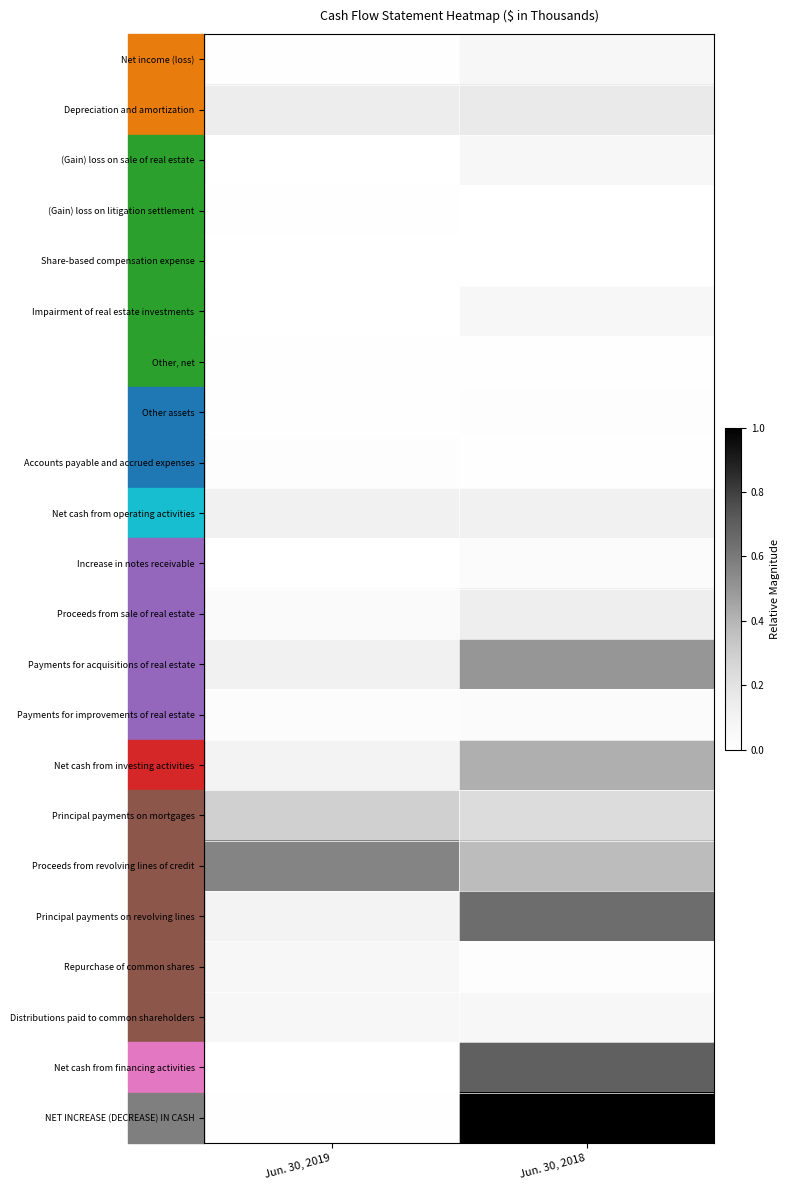

Which series has the largest range (max minus min)?

NET INCREASE (DECREASE) IN CASH